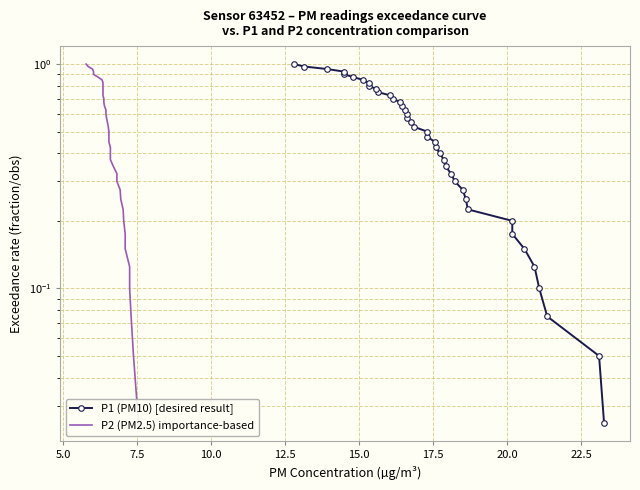

At how many categories does at least one series exceed 0?

40